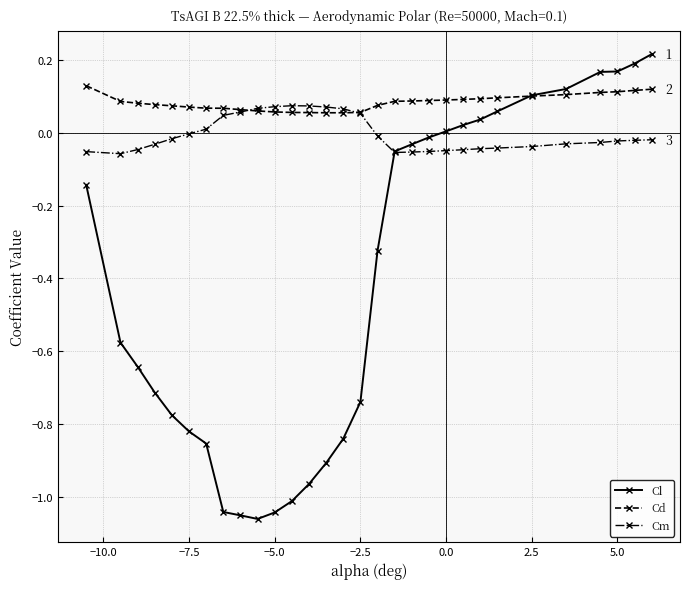

List the series in order of their overall mean, highest first.

Cd, Cm, Cl